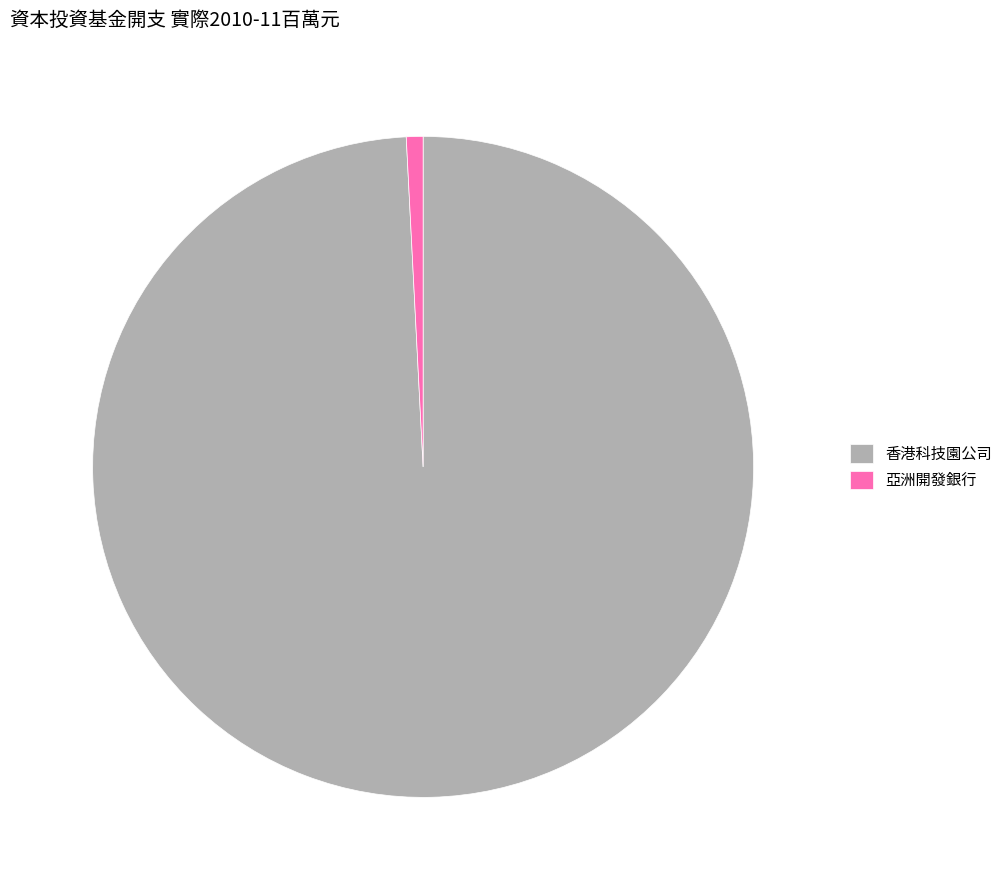

Count the number of slices in the pie.

2